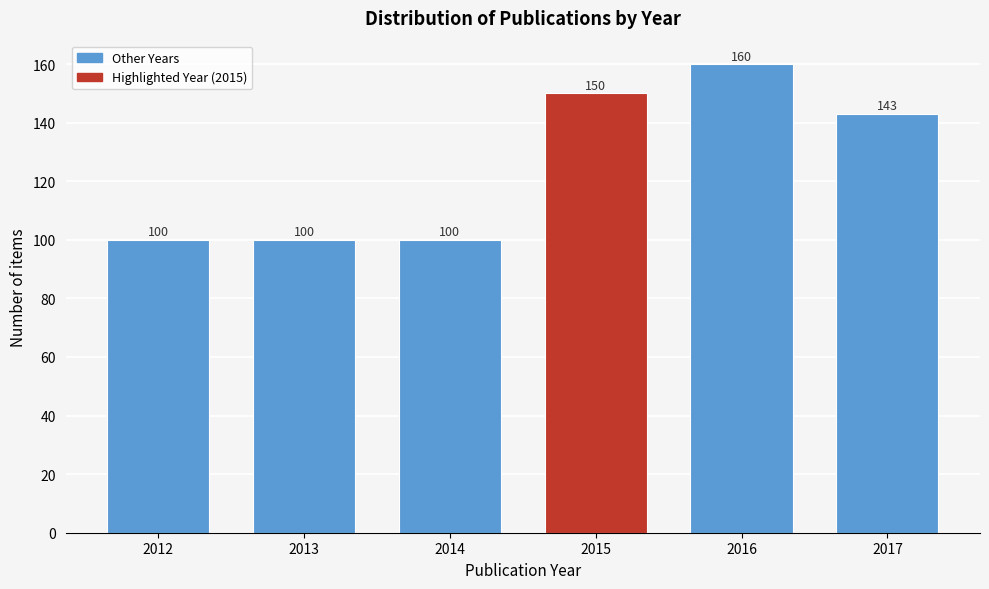

Reading left to right, transcribe all the data shown in this chart.

2012=100	2013=100	2014=100	2015=150	2016=160	2017=143